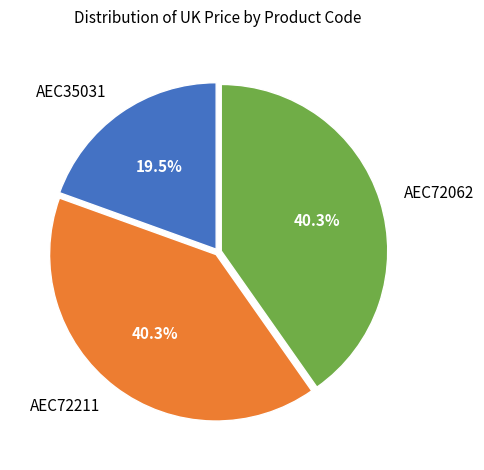

What is the ratio of the value at AEC35031 to the value at AEC72062?

0.5